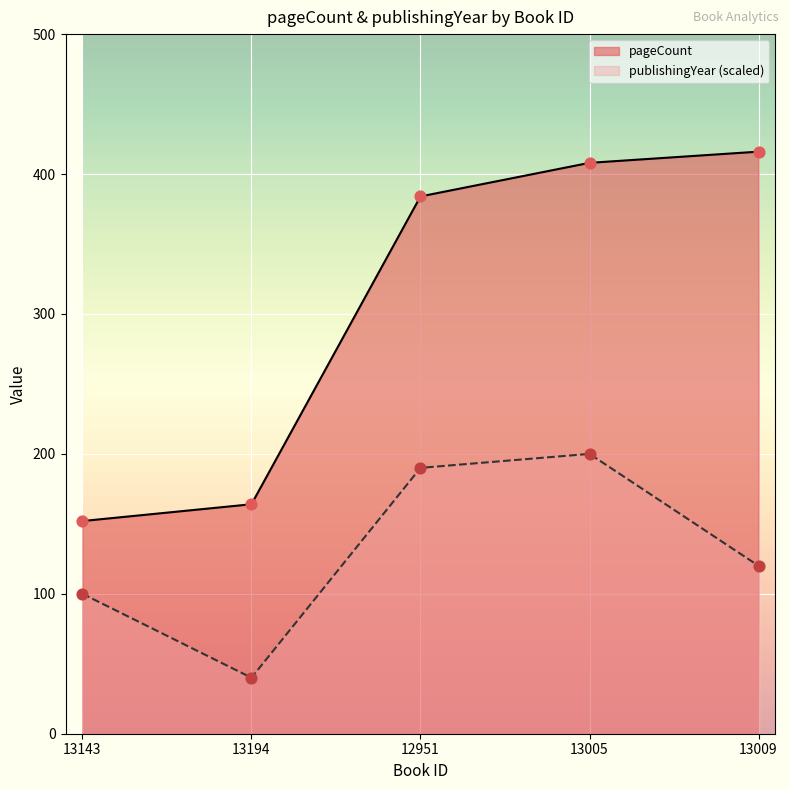

Which series contains the highest Y value?

pageCount